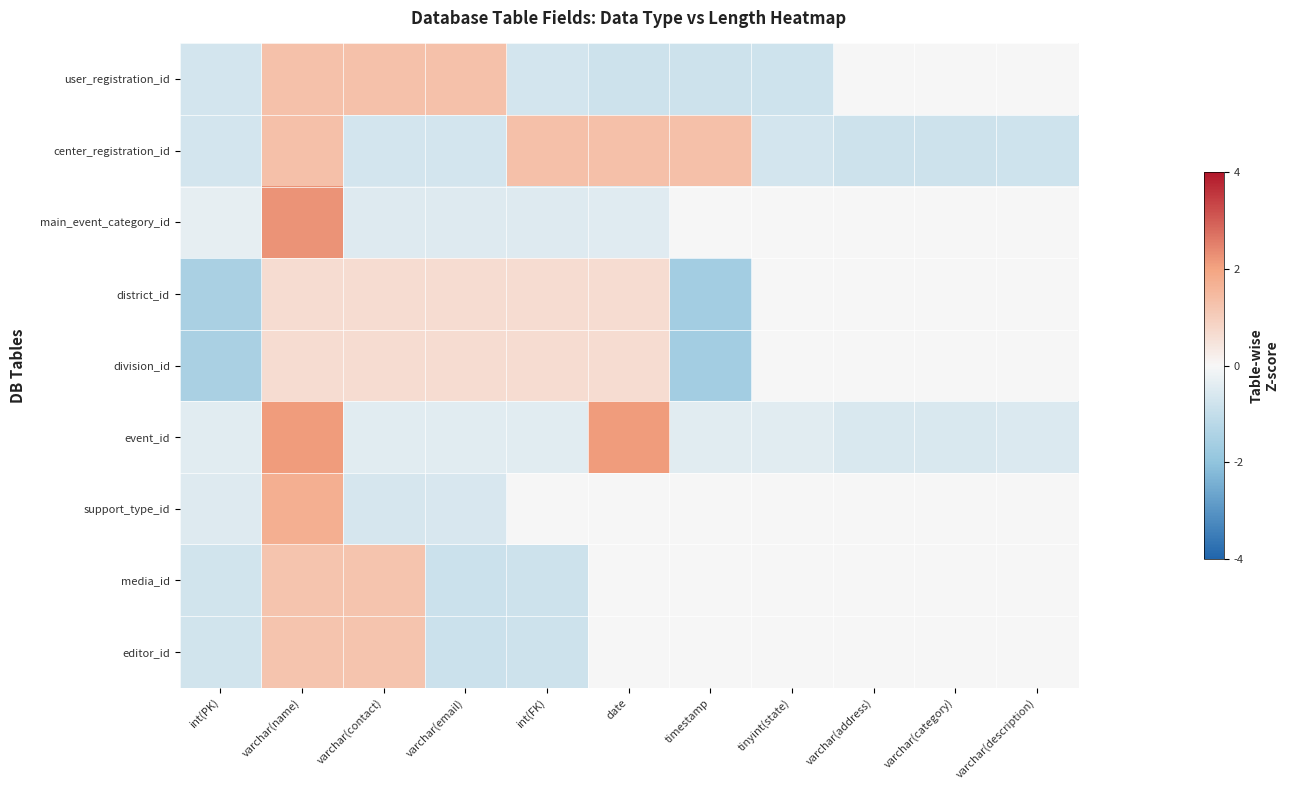

At how many categories does at least one series exceed 1?

6